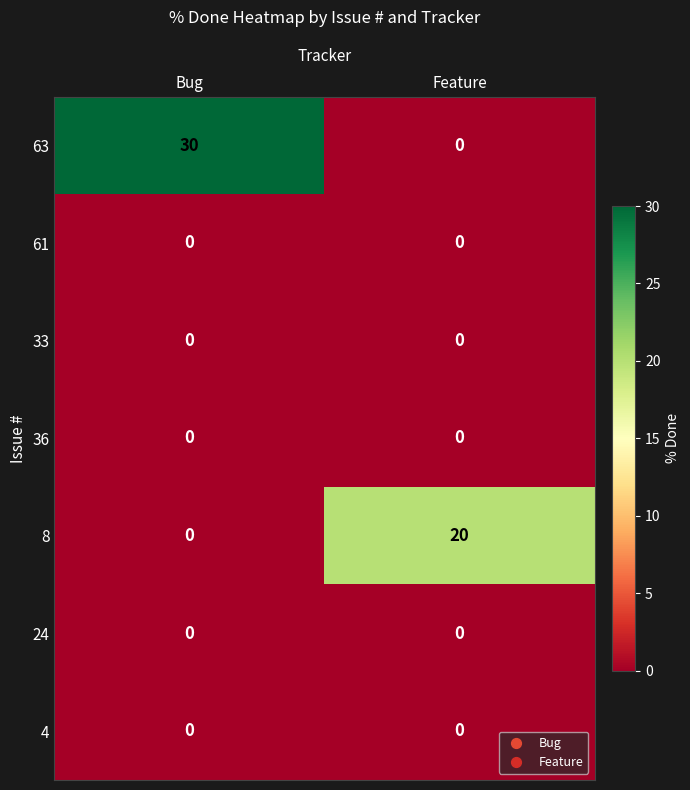

Reading left to right, what are all the values shown in this chart?

63: 30	0
61: 0	0
33: 0	0
36: 0	0
8: 0	20
24: 0	0
4: 0	0